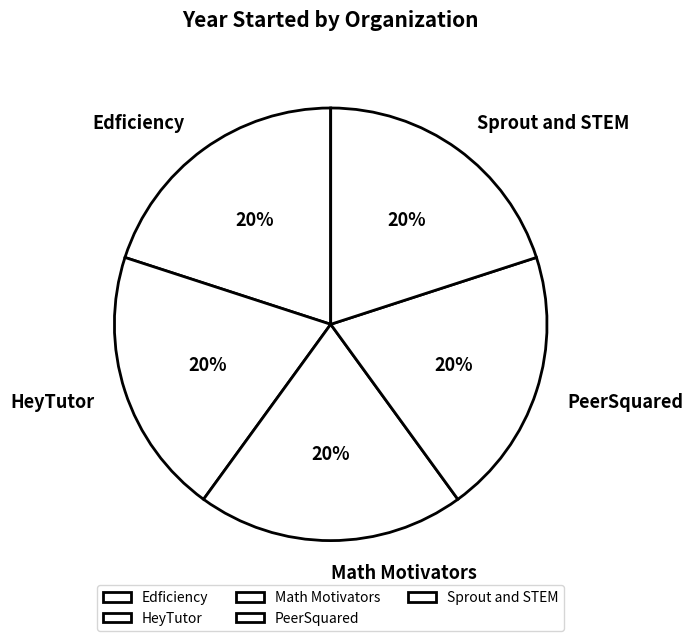

True or false: Sprout and STEM accounts for 20% of the total.

True